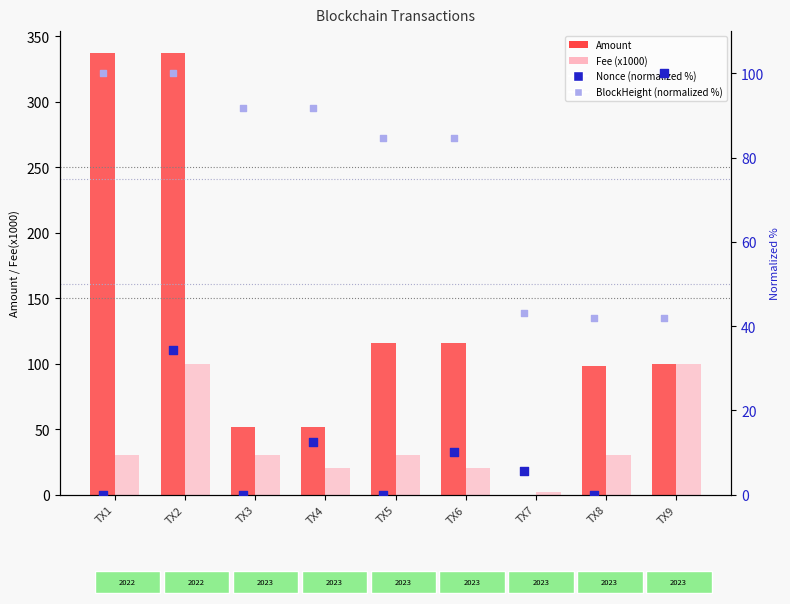

Which series contains the highest Y value?

Amount